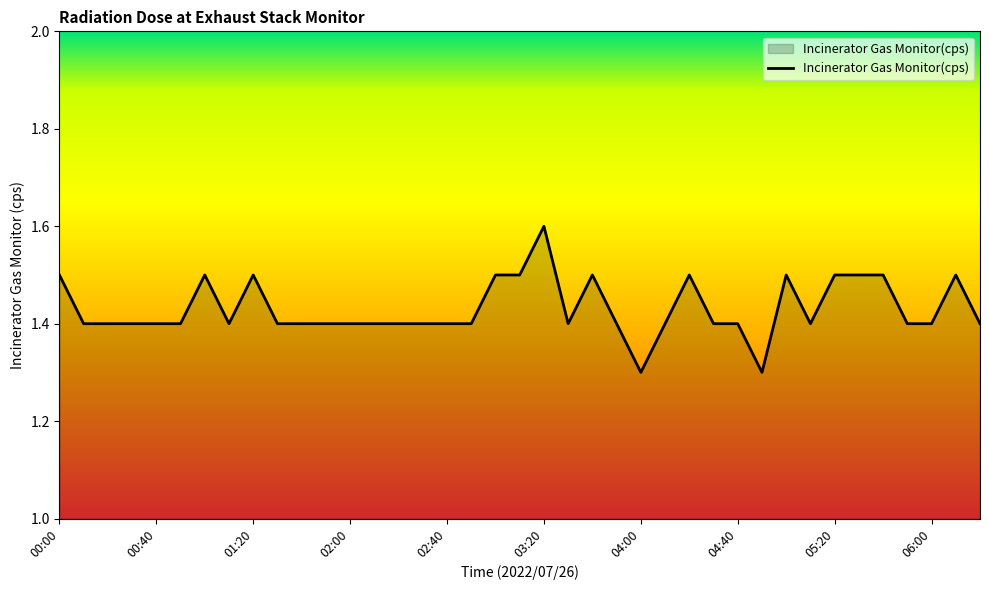

What is the minimum value shown in the chart?

1.3